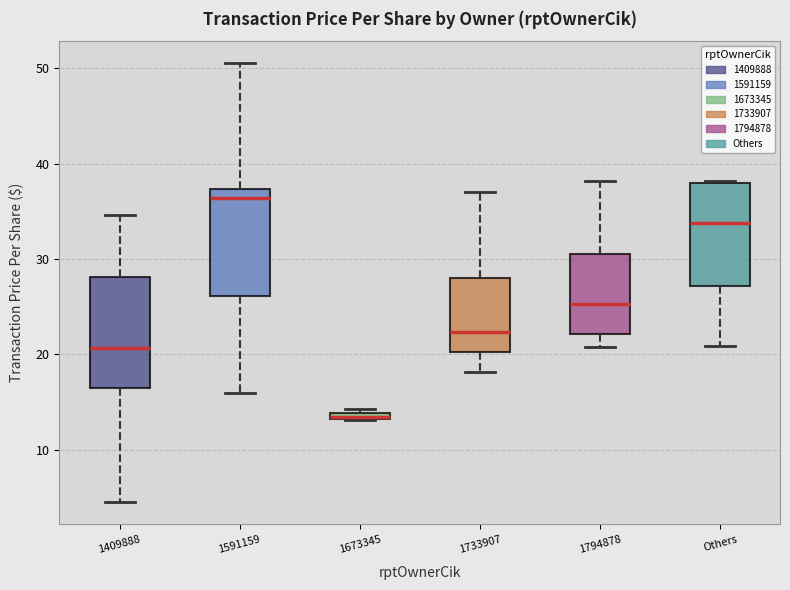

Where is the lower edge of the box for 1673345 on the y-axis? The values are not printed on the chart, so give them approximately, as read against the axis.

13